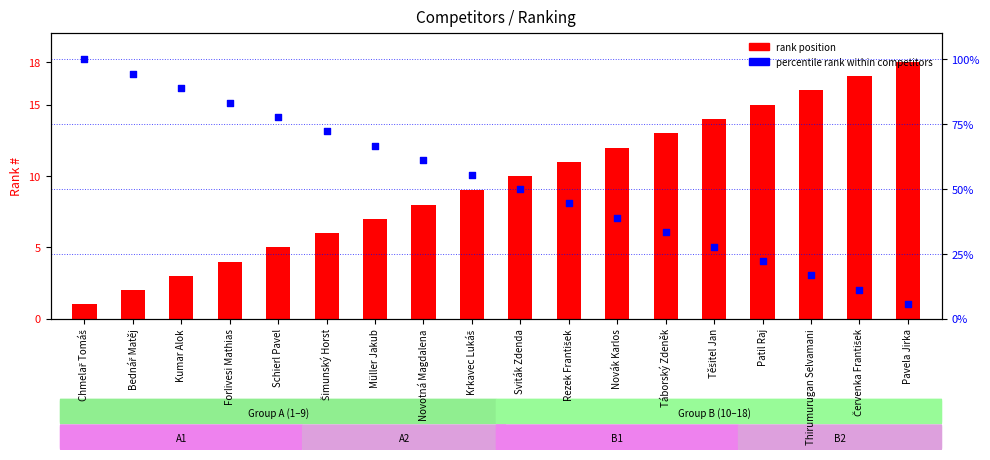

Which series reaches the minimum Y coordinate?

rank position